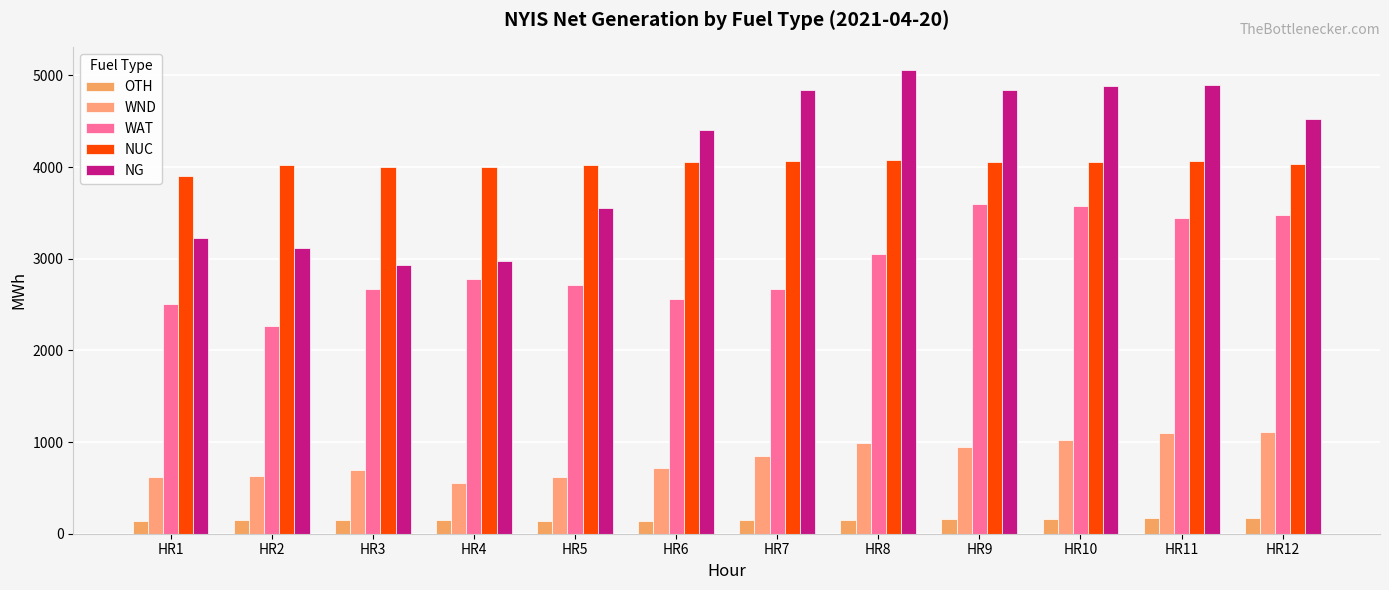

At which label is OTH closest to 155?

HR9